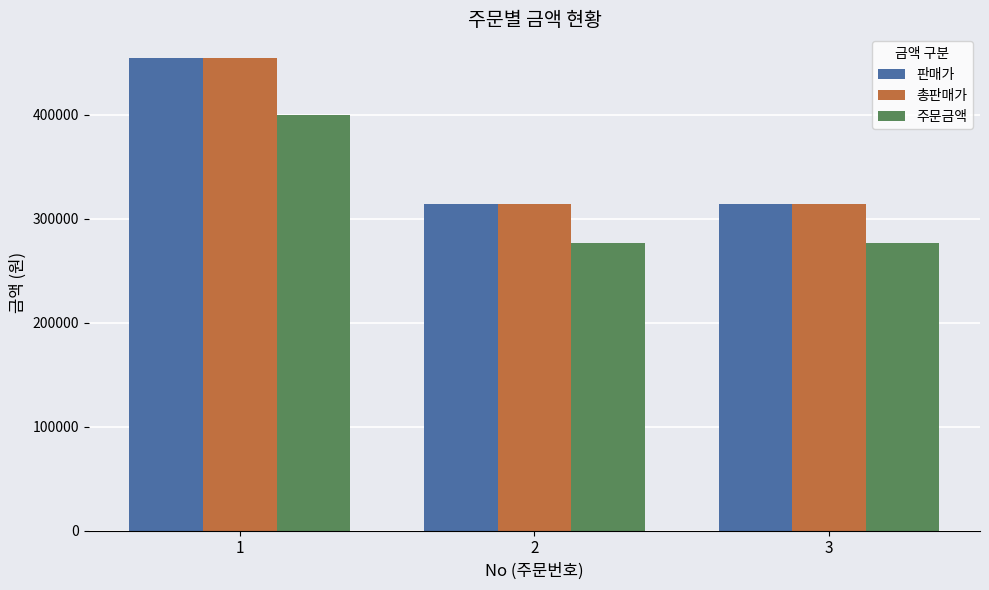

What is the average value of the 판매가 series?

361131